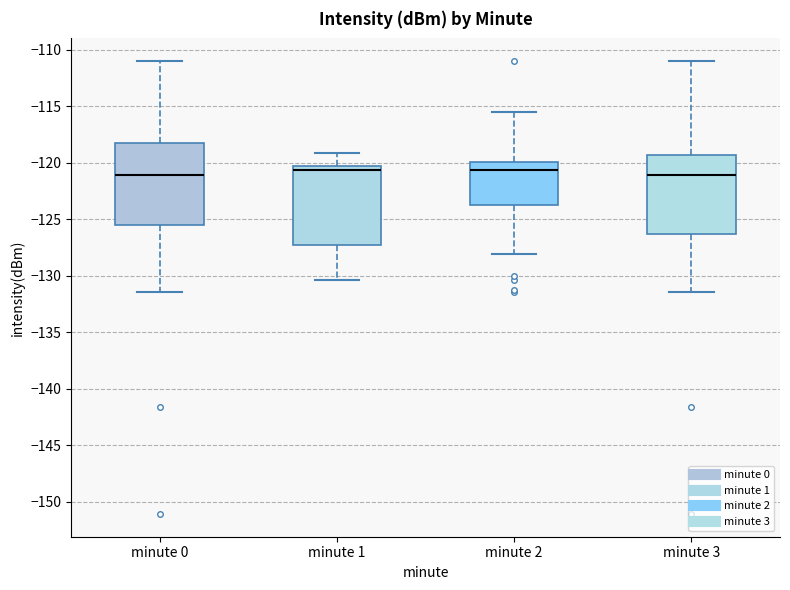

Where does the upper whisker of the box for minute 2 end on the y-axis? The values are not printed on the chart, so give them approximately, as read against the axis.

-115.5